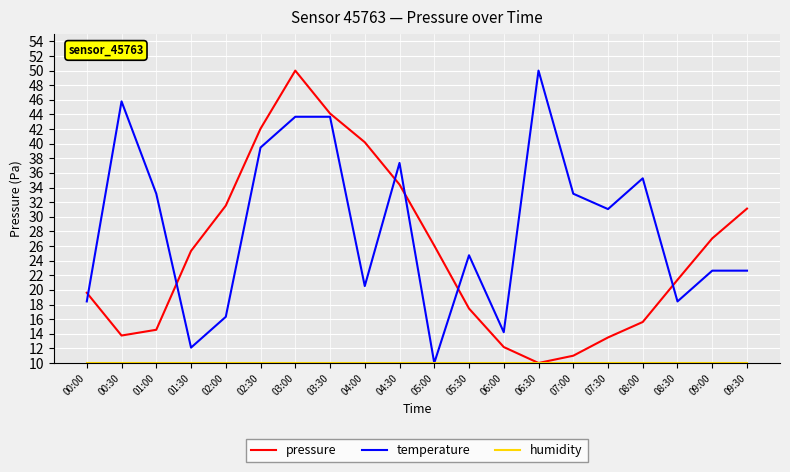

Which category has the highest value in the pressure series?

03:00